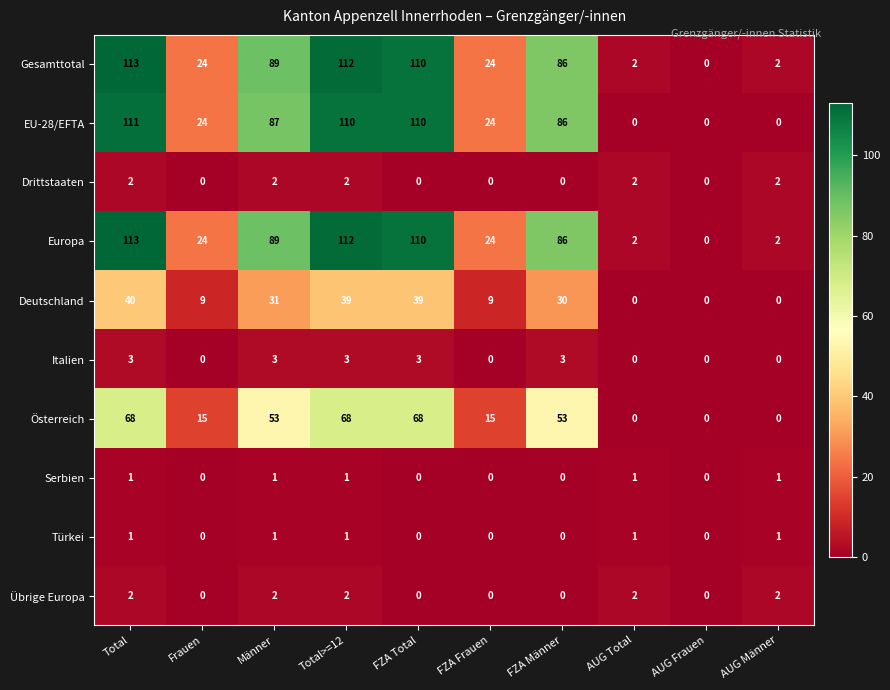

The Deutschland series shows 30 at FZA Männer. True or false?

True